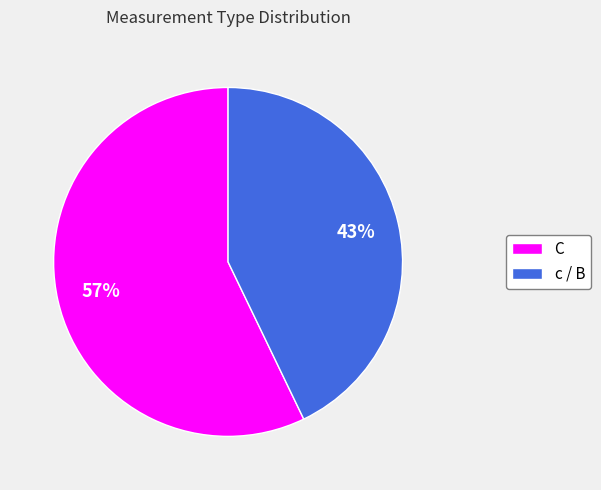

To the nearest percent, what is the average slice percentage?

50%